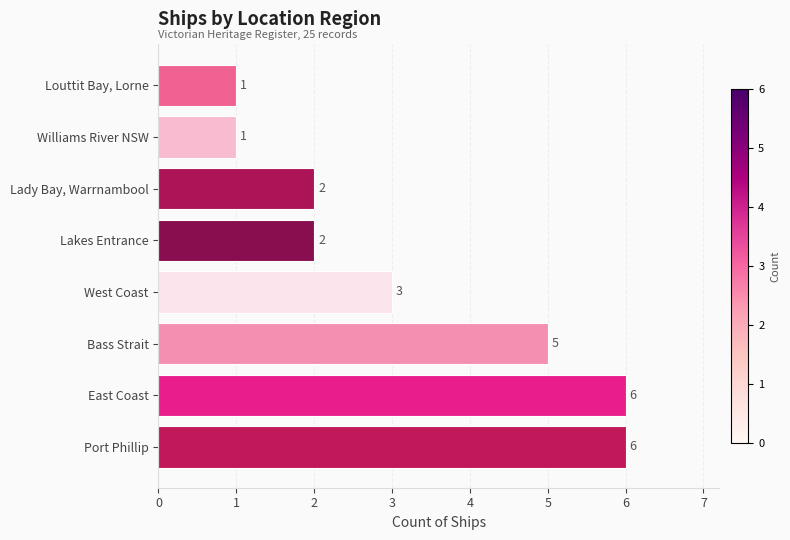

What is the greatest value displayed?

6